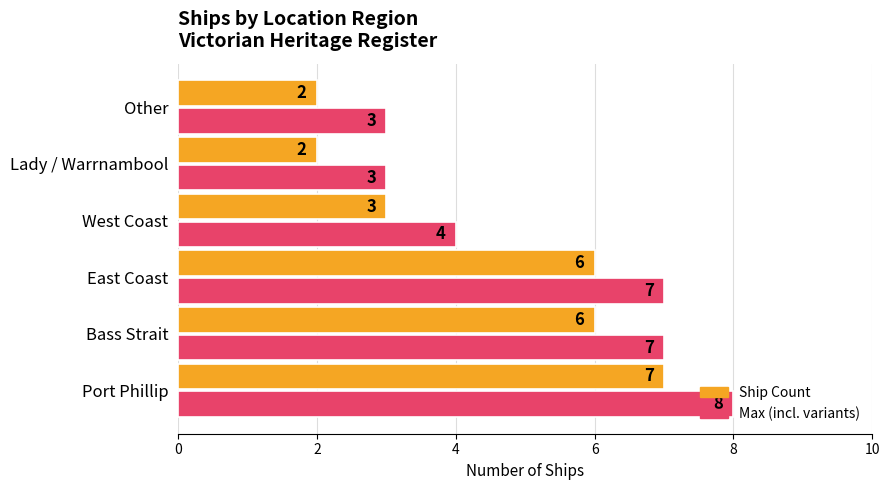

What is the average value of the Max (incl. variants) series?

5